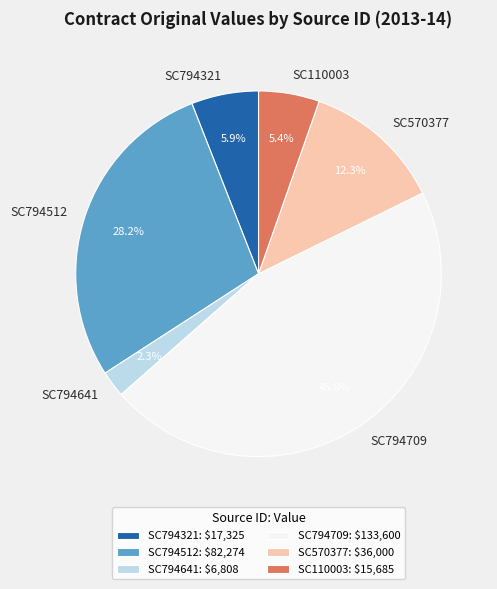

The SC110003 slice represents 5% of the pie. True or false?

True